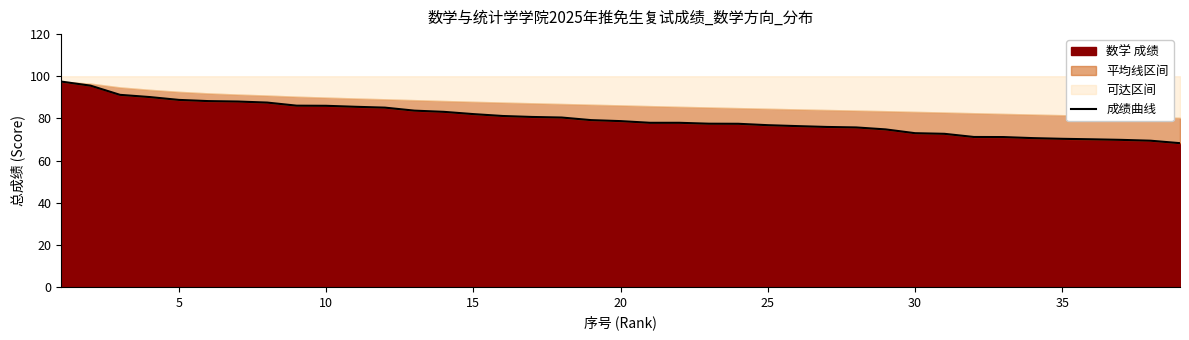

The 数学 成绩 series shows 76.8 at 25. True or false?

True